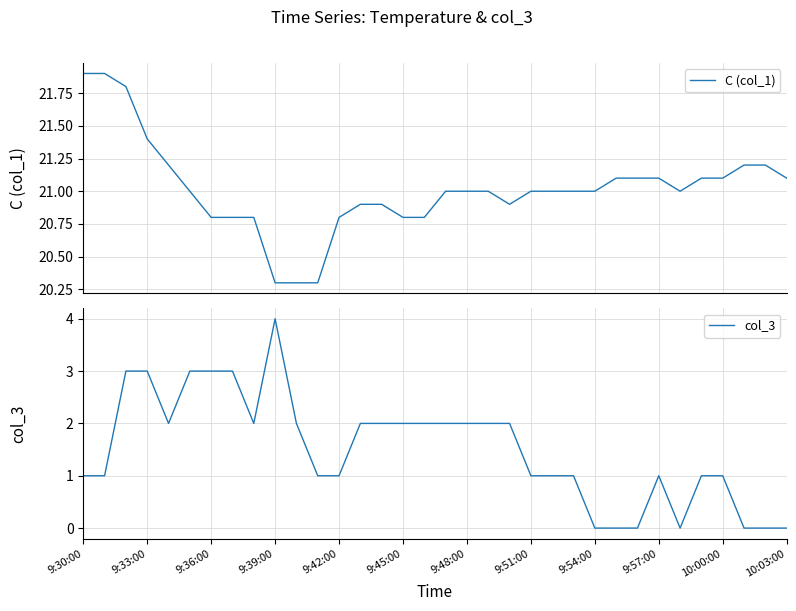

Is it true that col_3 equals 4 at 9:39:00?

True